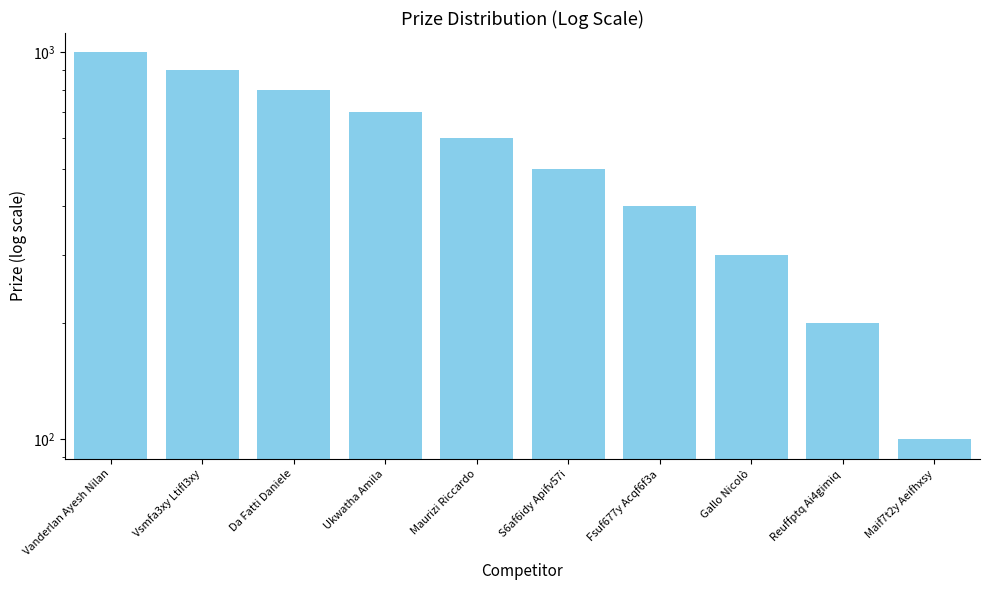

What is the difference between the second highest and second lowest values?

700